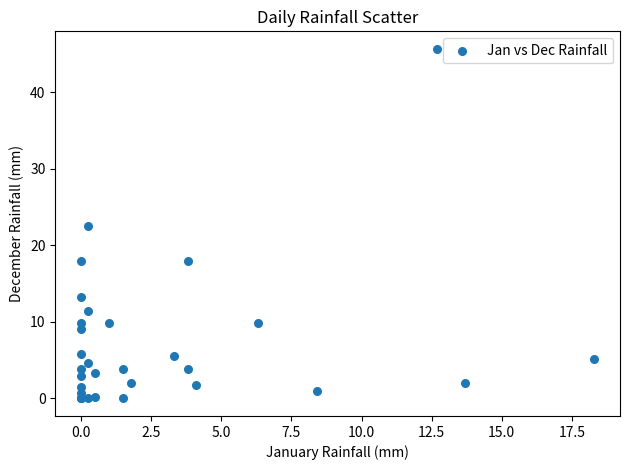

What Y value in the scatter plot is closest to 22?

22.6